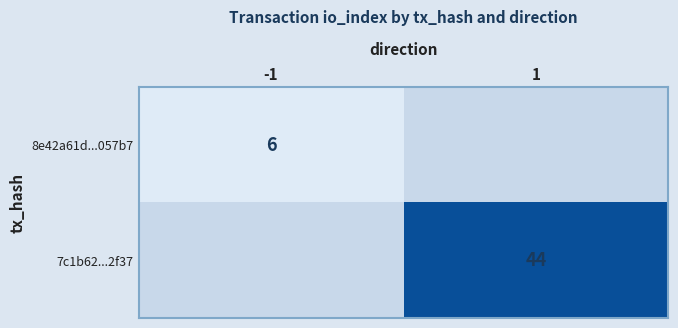

Is it true that 8e42a61d...057b7 equals 6 at -1?

True